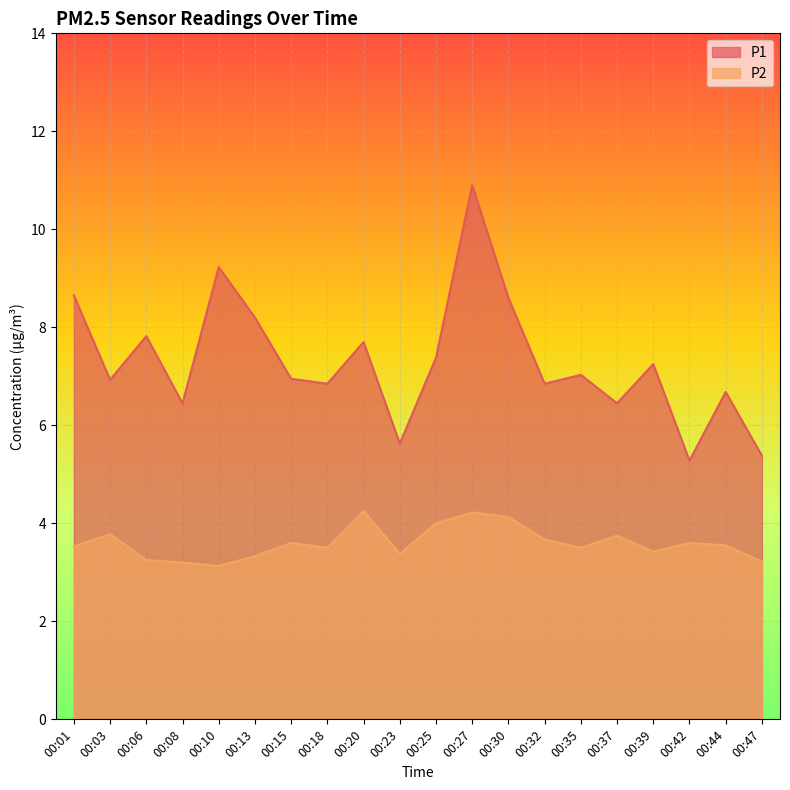

What is the value of the P1 point at the 20th from the left?

5.4